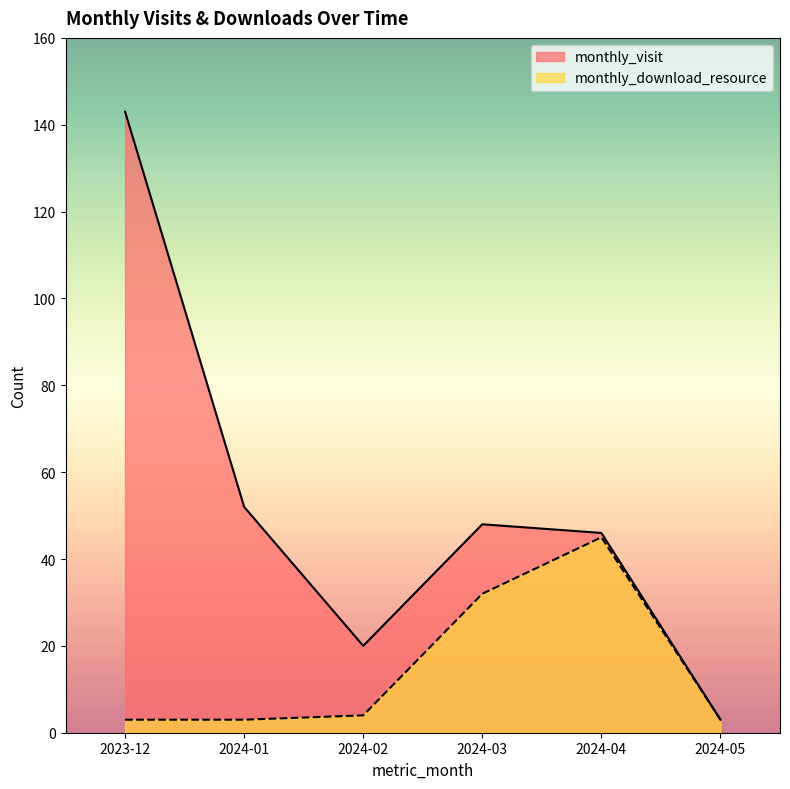

How many lines are shown in the chart?

2